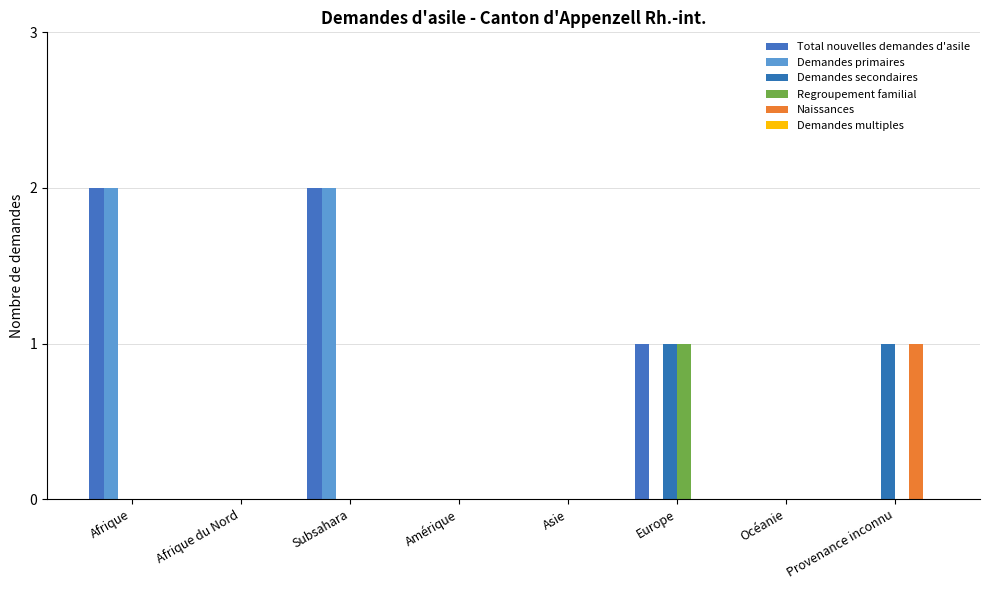

List the labels in order of Total nouvelles demandes d'asile value, largest first.

Afrique, Subsahara, Europe, Afrique du Nord, Amérique, Asie, Océanie, Provenance inconnu